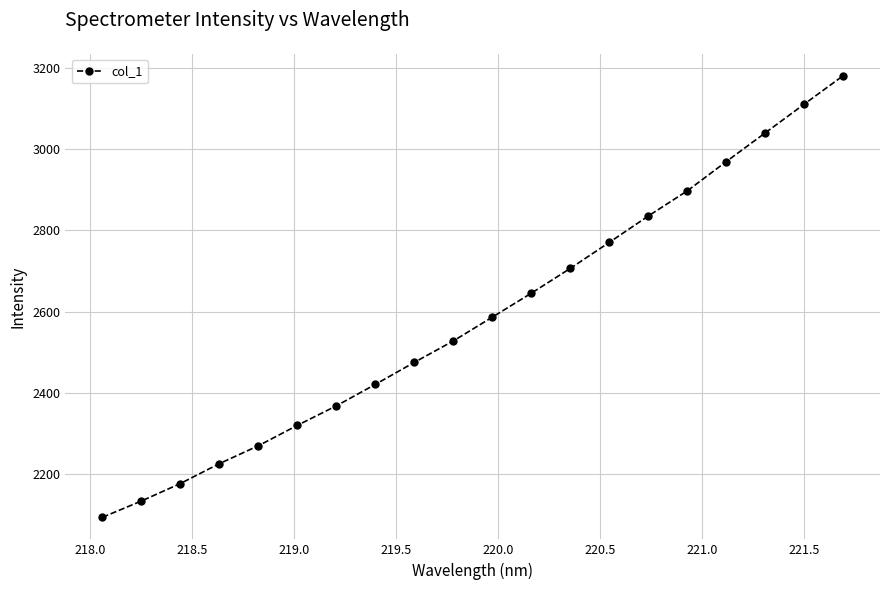

What is the greatest value displayed?

3179.8